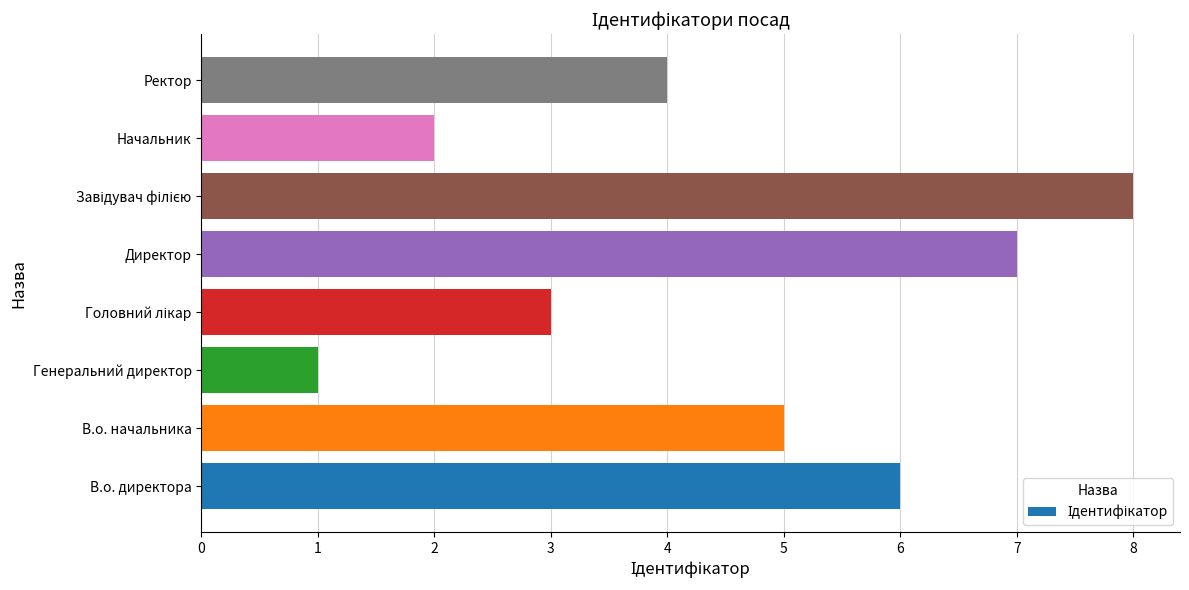

Reading bottom to top, what are all the values shown in this chart?

6	5	1	3	7	8	2	4